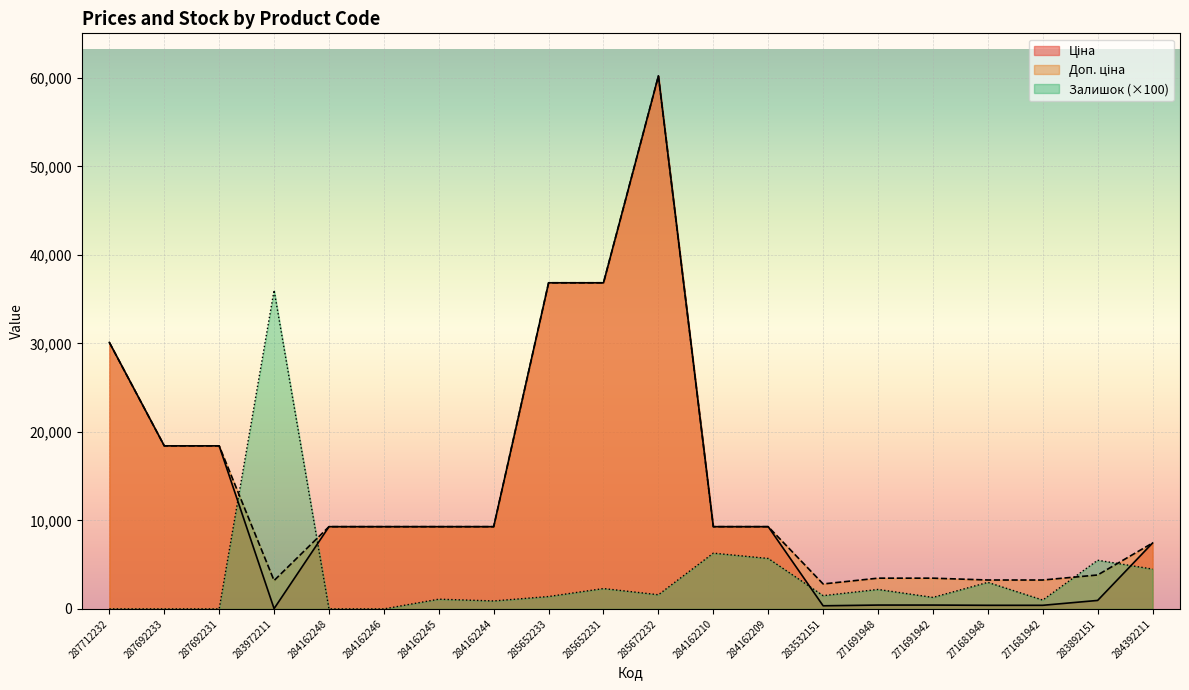

How many values in the Ціна series exceed 9290?

12